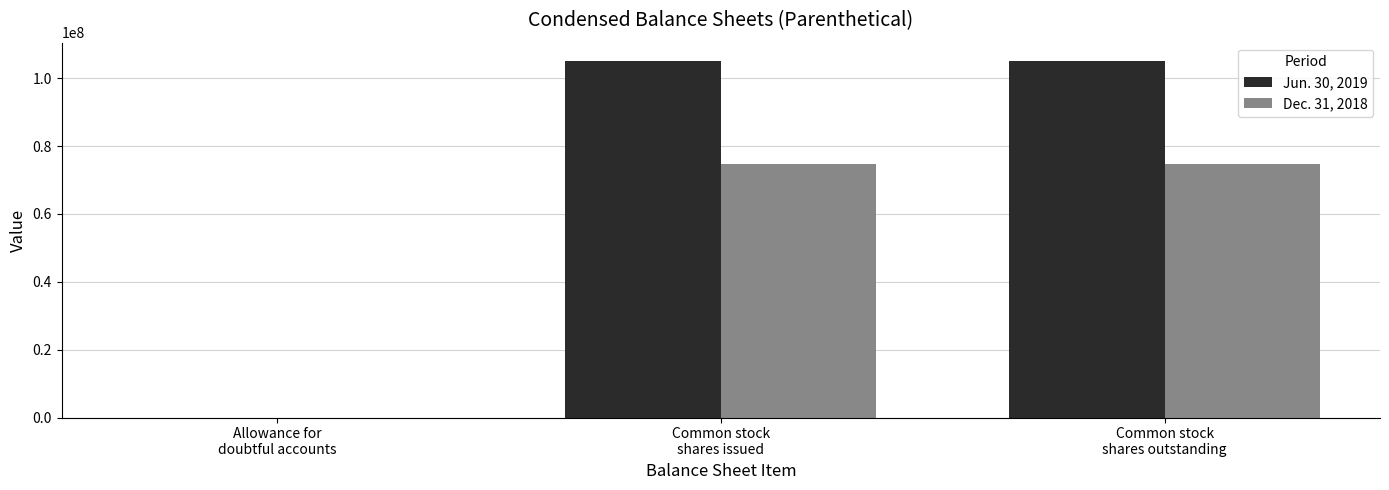

What is the average value of the Jun. 30, 2019 series?

70155400